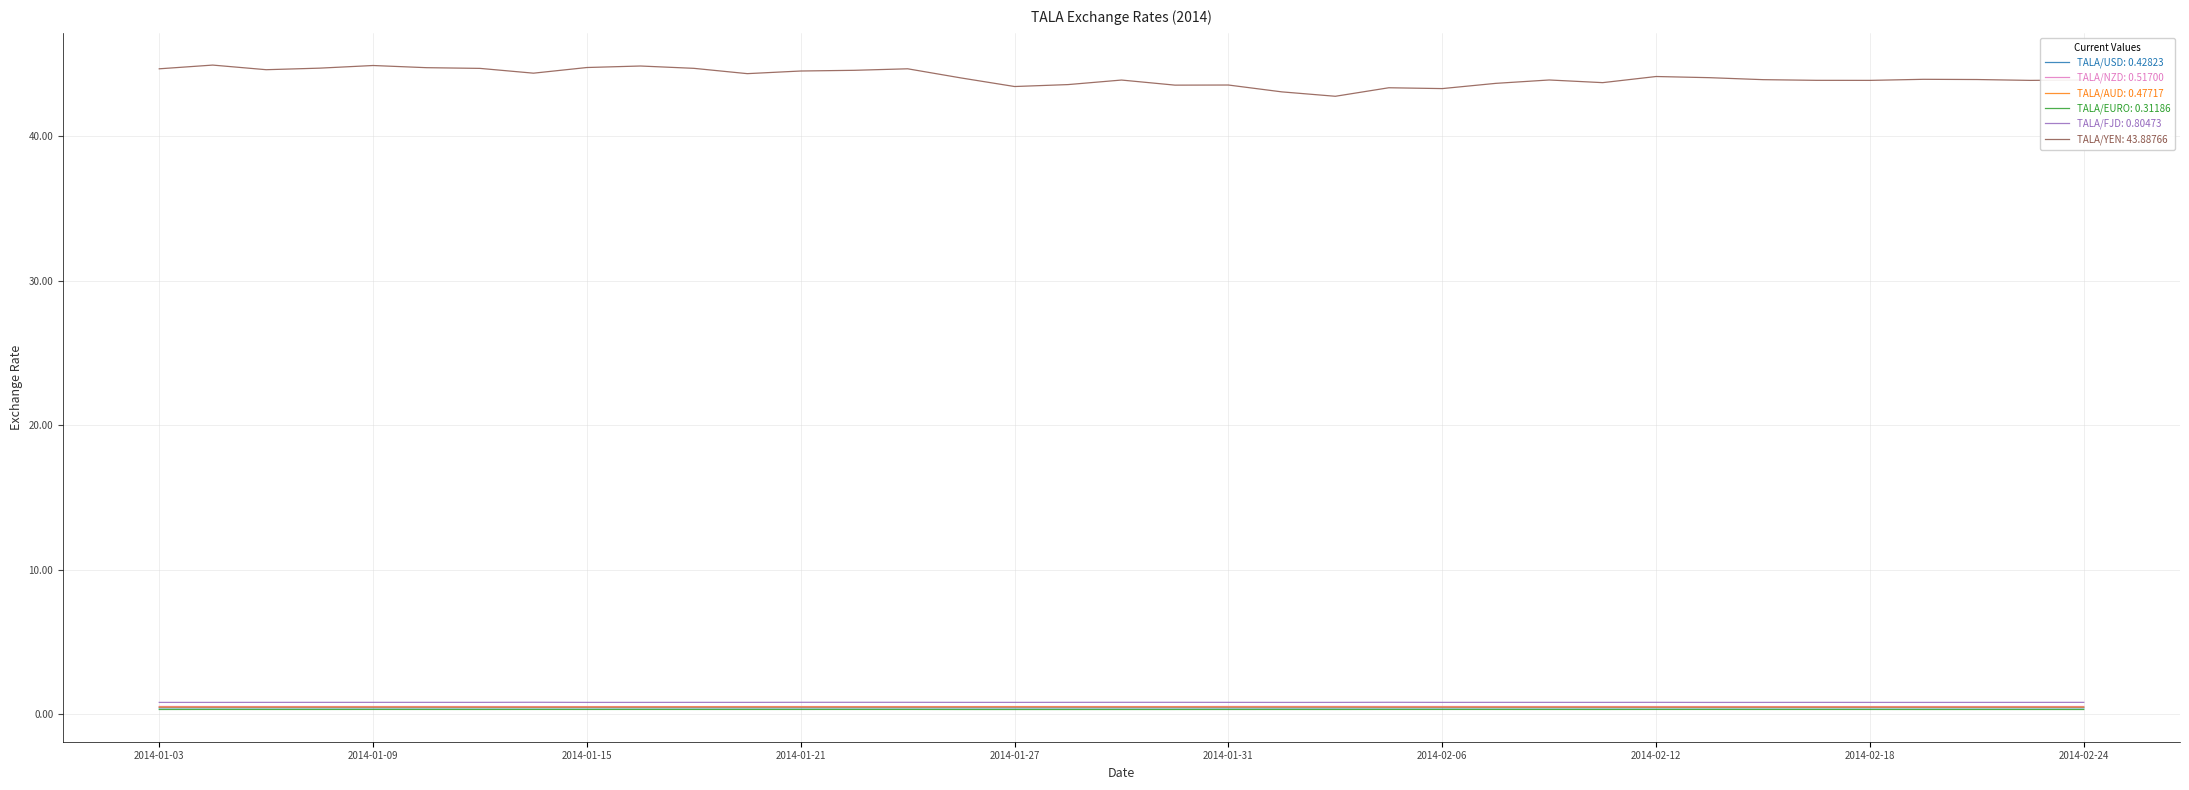

What is the greatest value displayed?

44.9